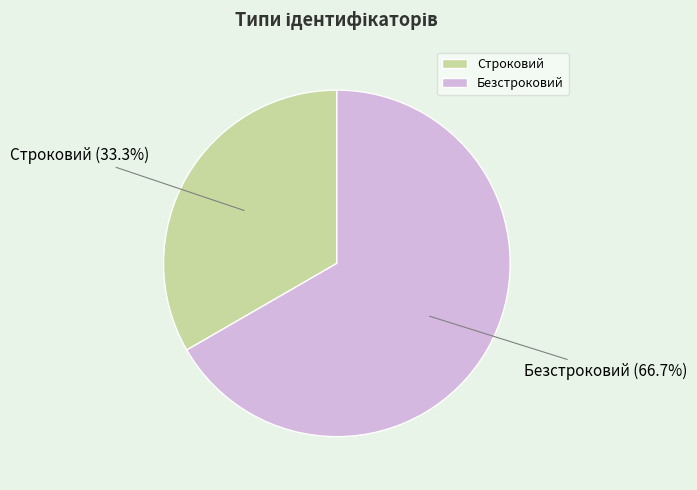

Is it true that Безстроковий is 67% of the pie?

True